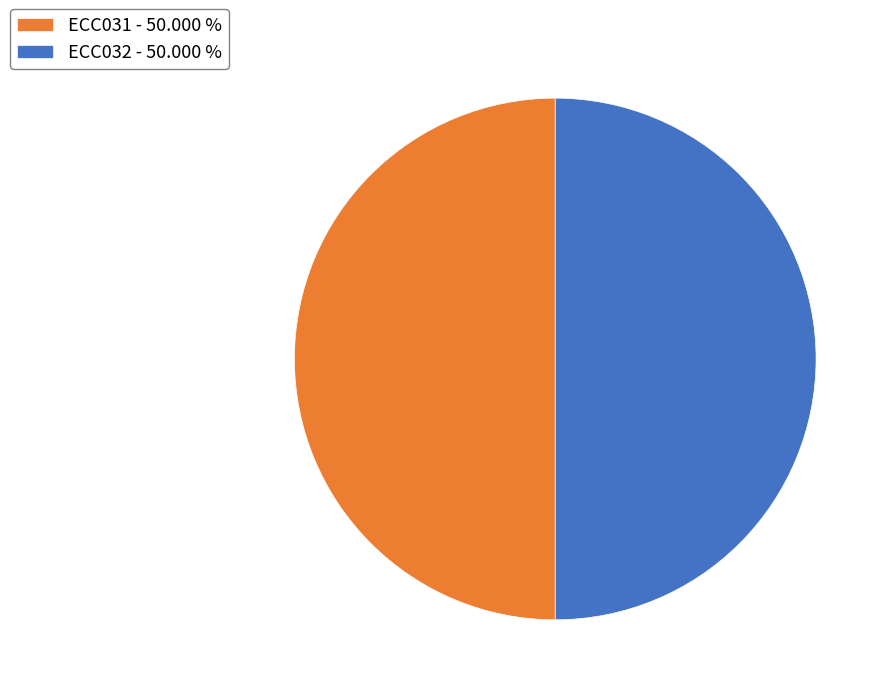

Approximately how many times larger is the value at ECC031 - 50.000 % compared to ECC032 - 50.000 %?

1.0